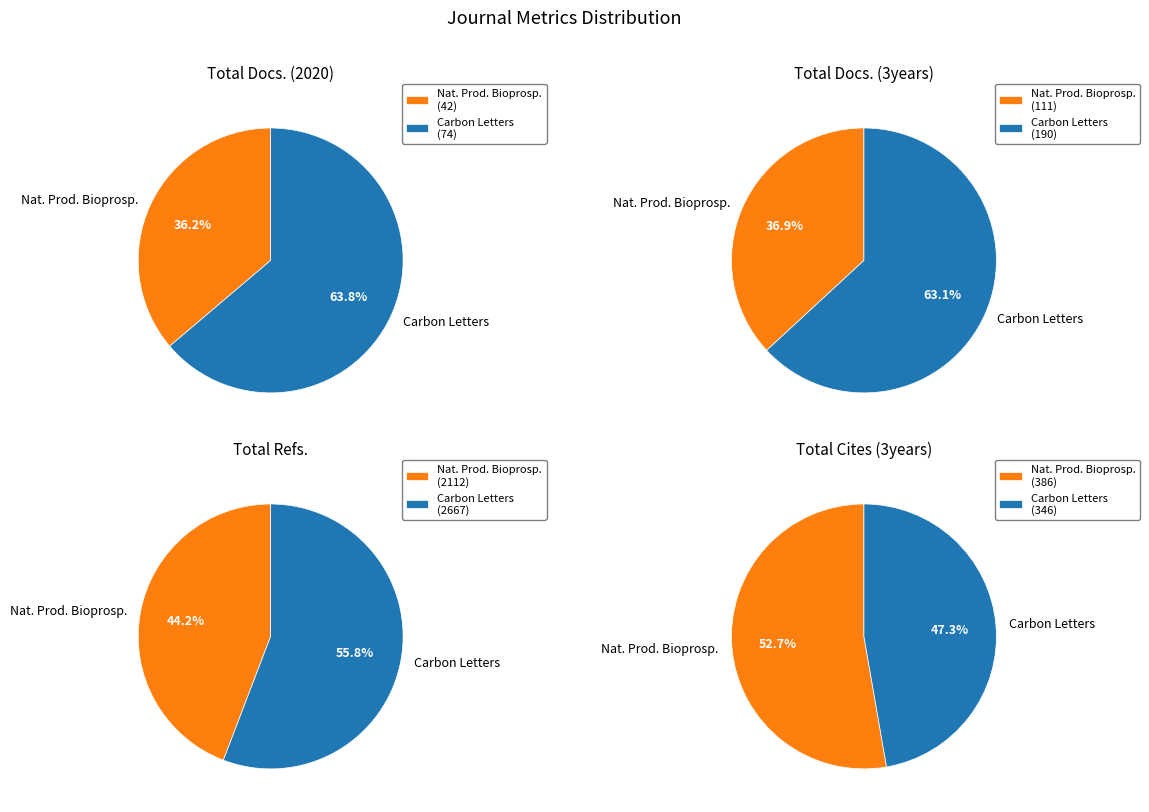

What percentage do Carbon Letters and Natural Products and Bioprospecting together represent?

100.0%